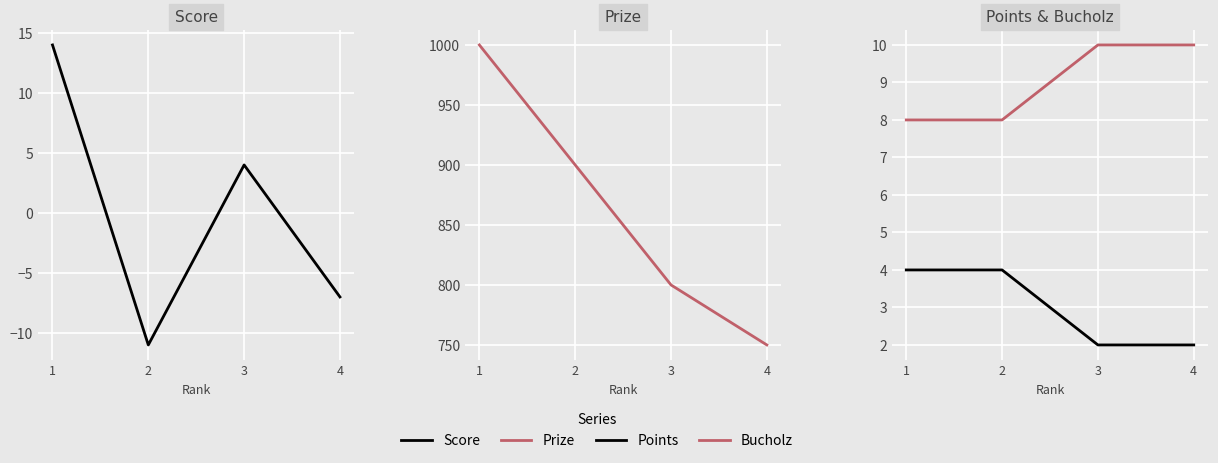

Is the value of Points at 4 greater than the value of Prize at 3?

No